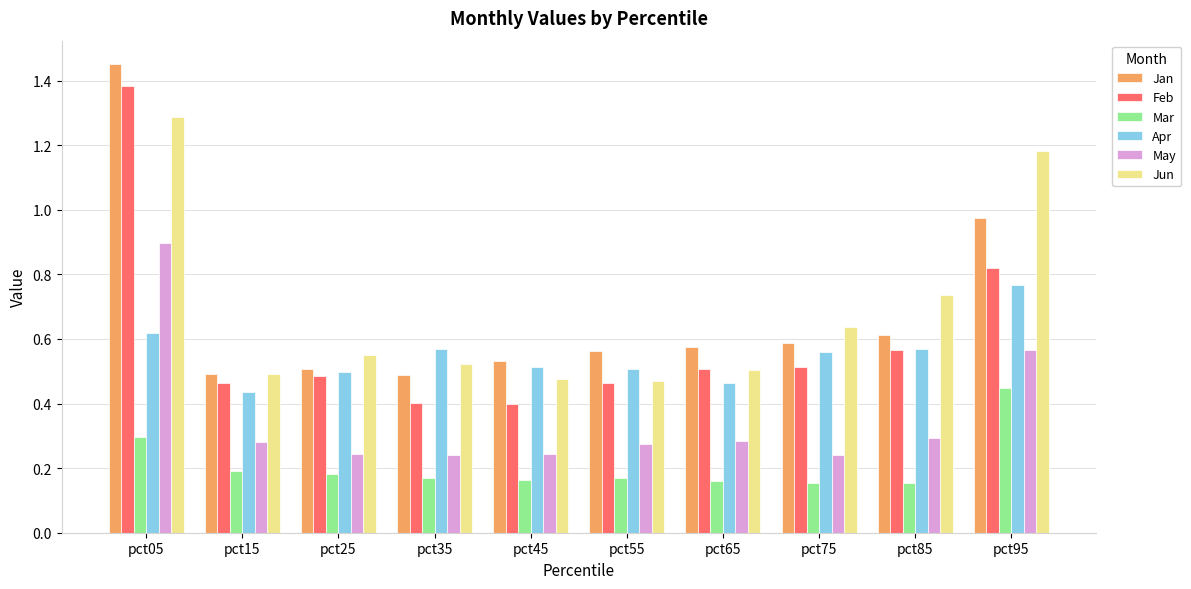

Between pct05 and pct15, which series saw the biggest shift?

Jan